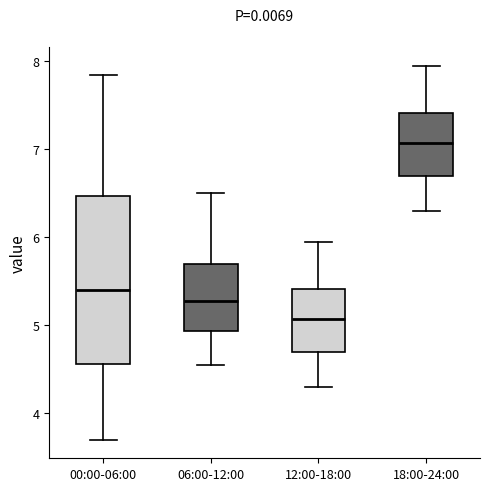

Reading left to right, read every box against the y-axis: the position of its median line, the range the box covers, and the ends of its whiskers. The values are not printed on the chart, so give them approximately, as read against the axis.

00:00-06:00: median 5.4, box 4.6 to 6.5, whiskers 3.7 to 7.9
06:00-12:00: median 5.3, box 4.9 to 5.7, whiskers 4.6 to 6.5
12:00-18:00: median 5.1, box 4.7 to 5.4, whiskers 4.3 to 6.0
18:00-24:00: median 7.1, box 6.7 to 7.4, whiskers 6.3 to 8.0